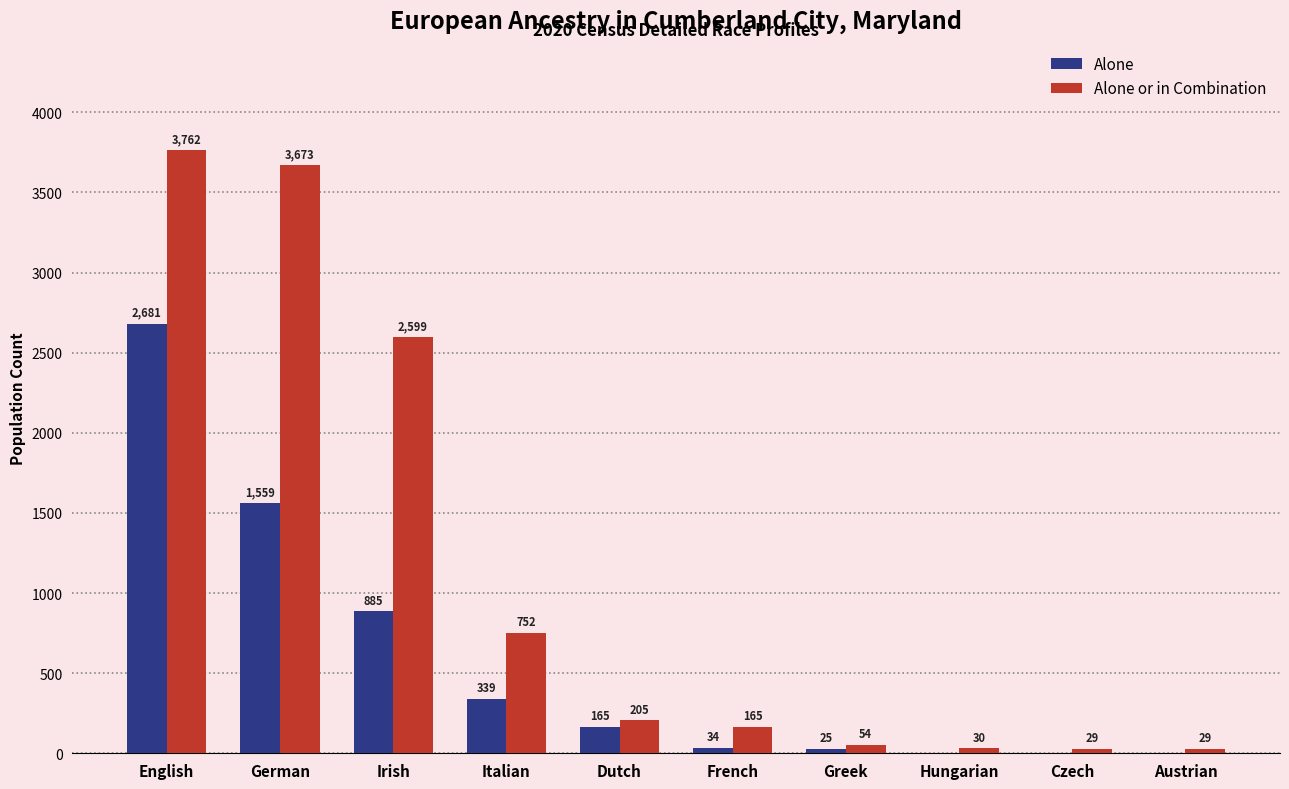

Between Italian and Austrian, which series saw the biggest shift?

Alone or in Combination